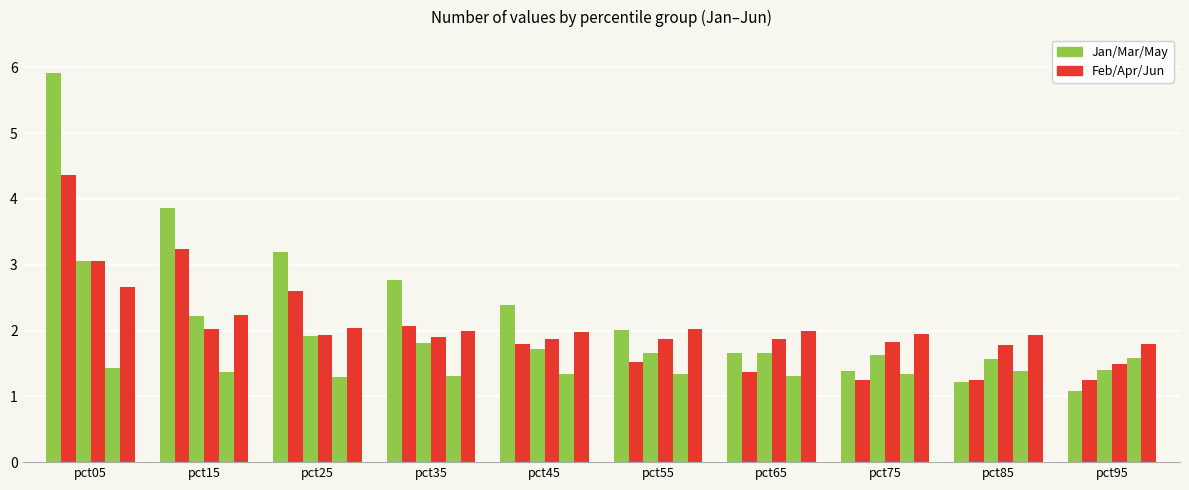

Which category has the lowest value across all series?

pct95